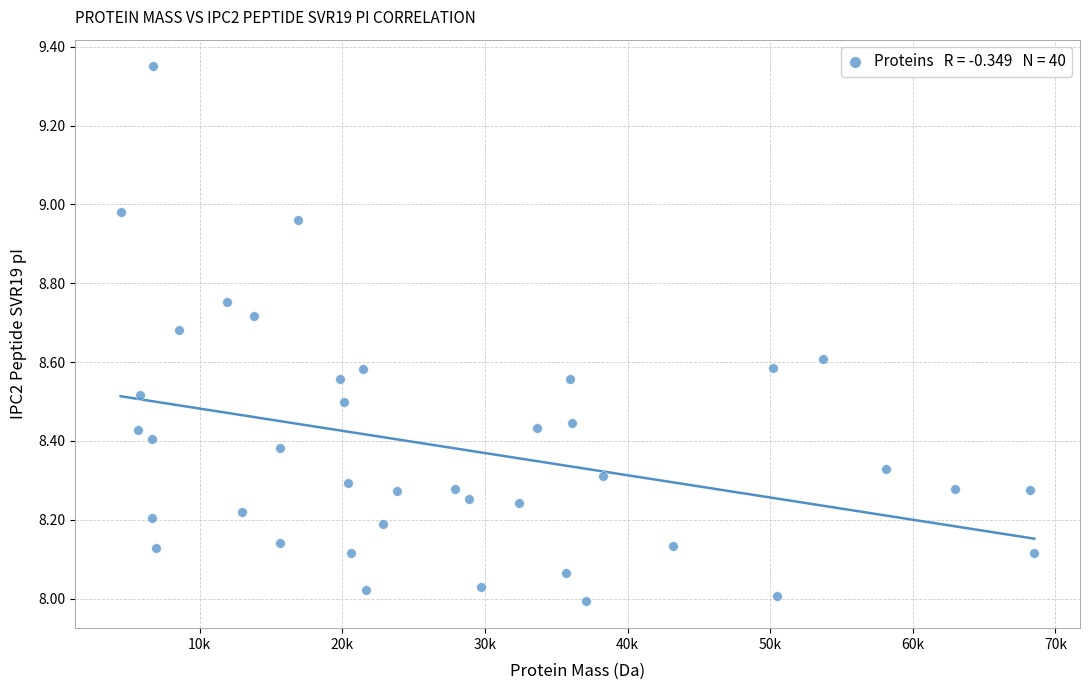

What is the range of X values (max minus min)?

64063.2